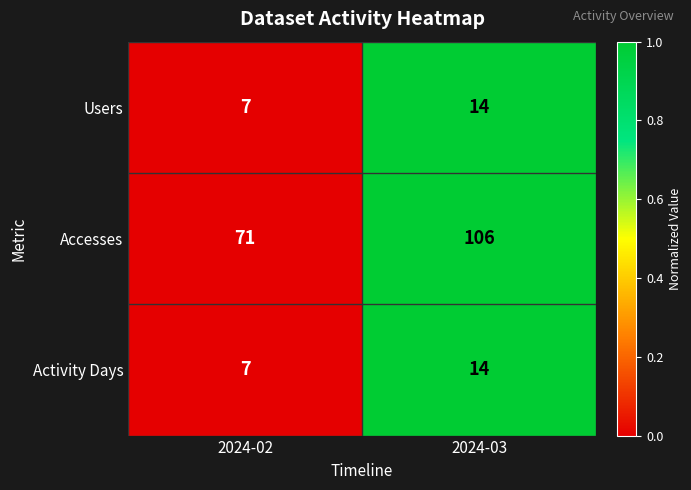

Which series has the largest range (max minus min)?

Accesses